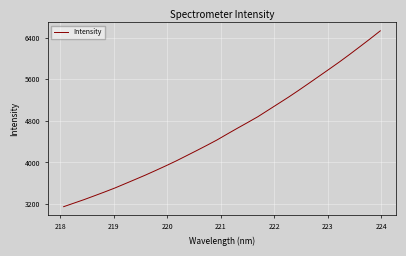

How many categories are shown in the chart?

32